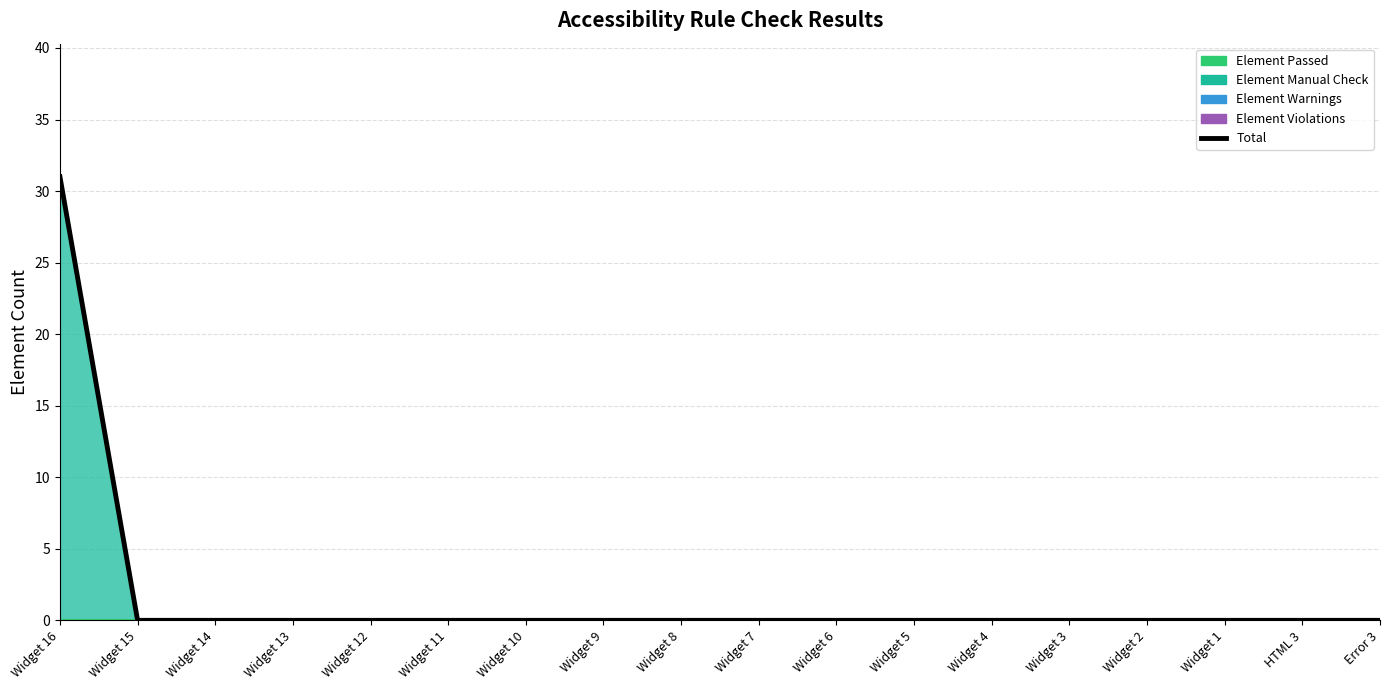

Reading left to right, transcribe all the data shown in this chart.

31	0	0	0	0	0	0	0	0	0	0	0	0	0	0	0	0	0